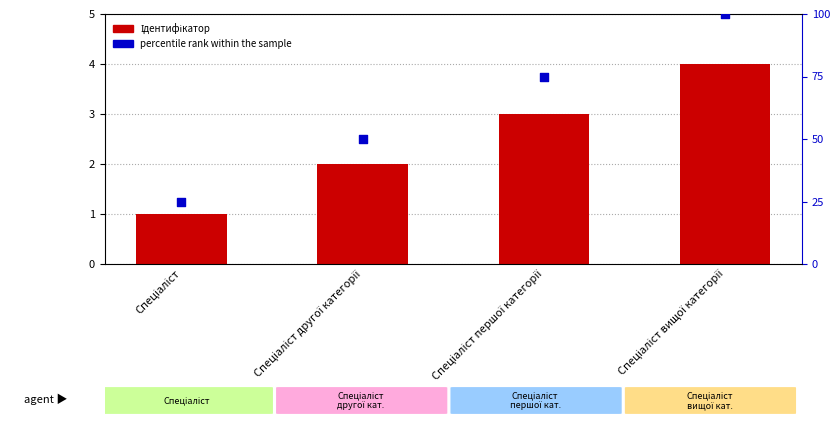

What are all the series names shown in the legend?

Ідентифікатор, percentile rank within the sample